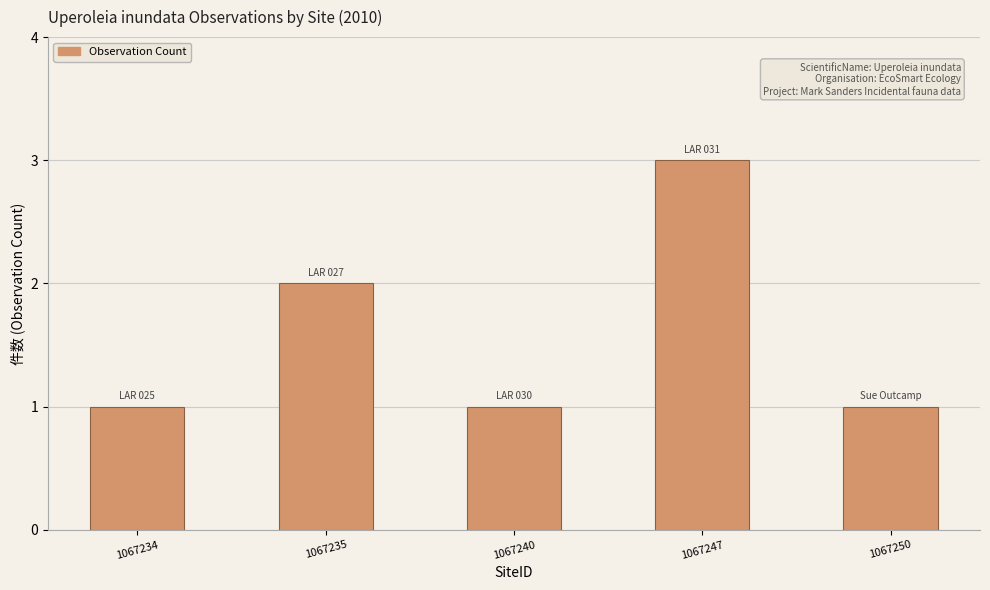

Which category has the highest value across all series?

1067247